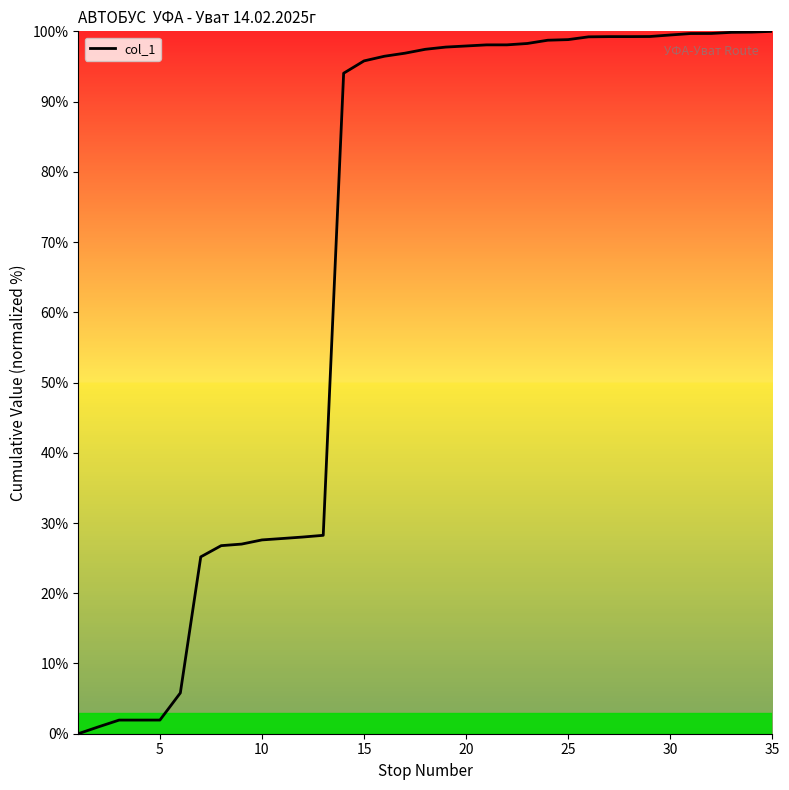

What is the difference between the maximum and minimum values?

100.0